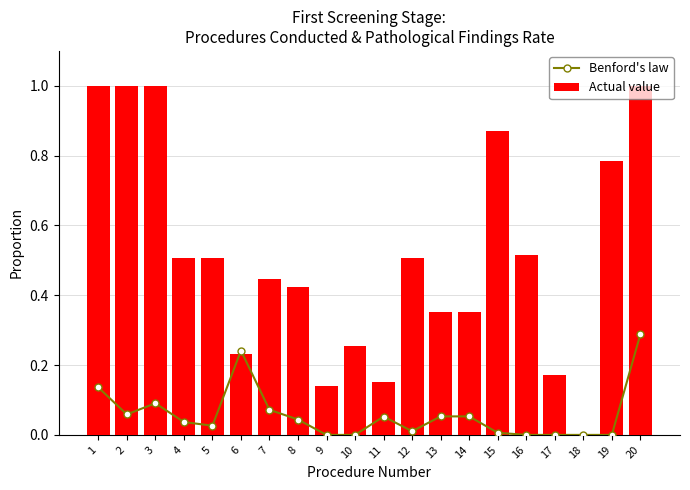

How many values in Actual value are above zero?

19